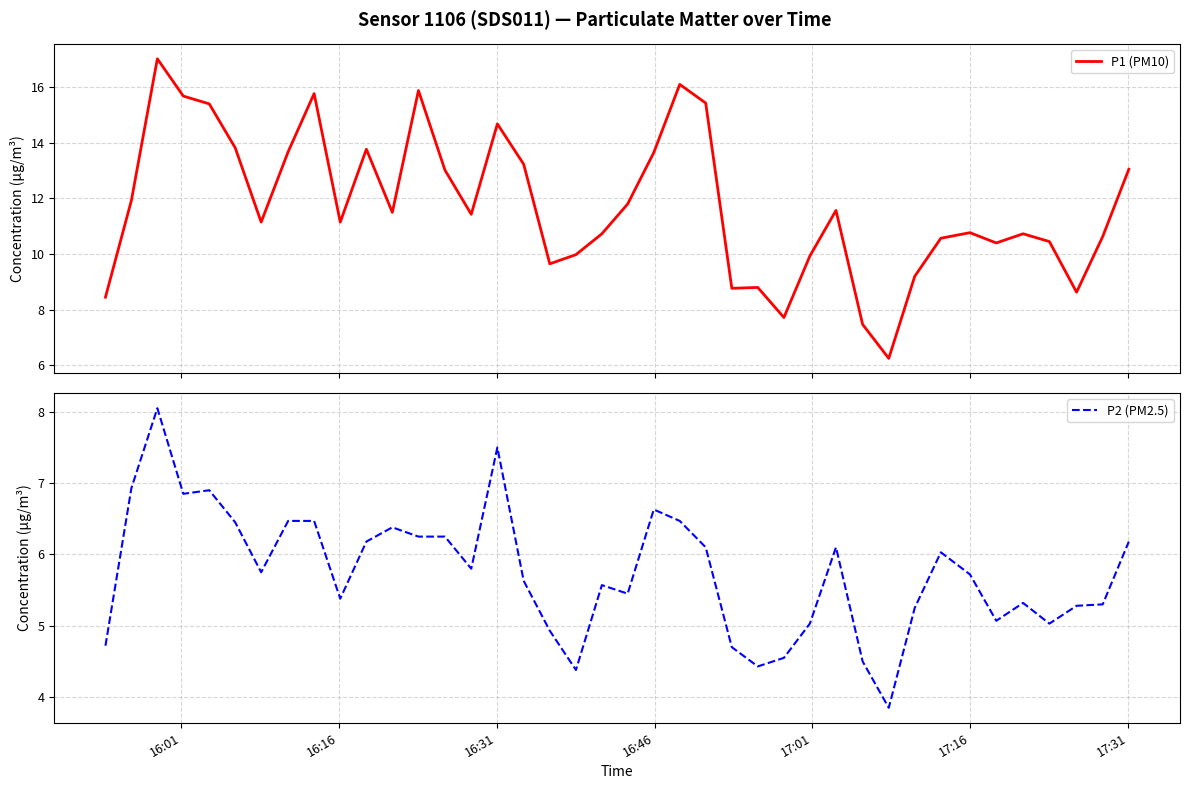

True or false: P1 (PM10) and P2 (PM2.5) intersect in this chart.

False